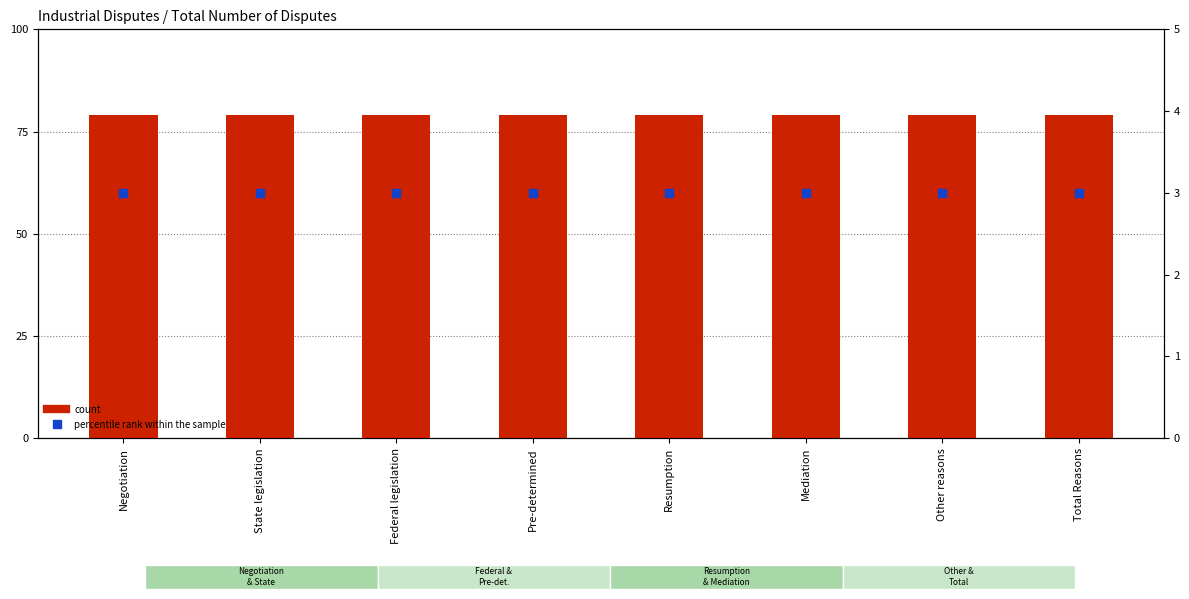

What is the total value across all series at Total Reasons?

82